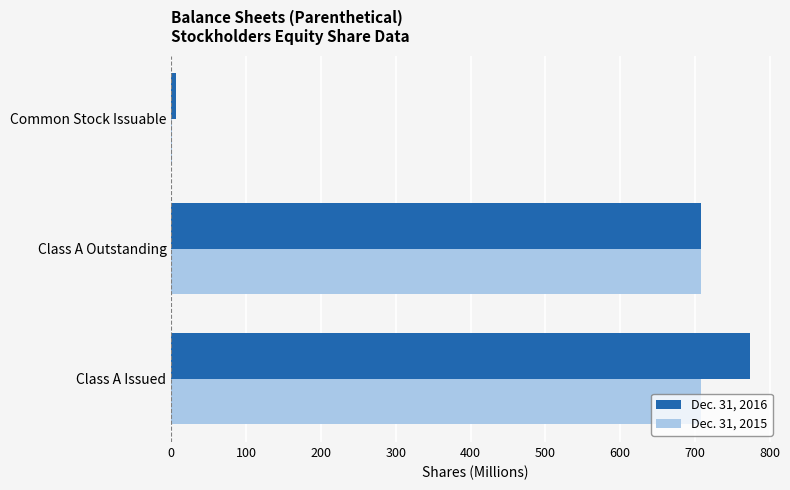

Is the value of Dec. 31, 2016 at Class A Issued greater than the value of Dec. 31, 2015 at Common Stock Issuable?

Yes